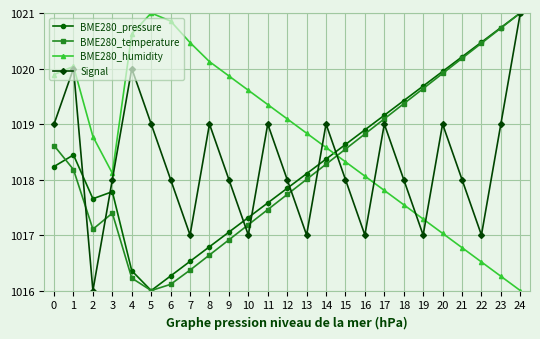

True or false: Signal has more than 2 interior local peaks.

True